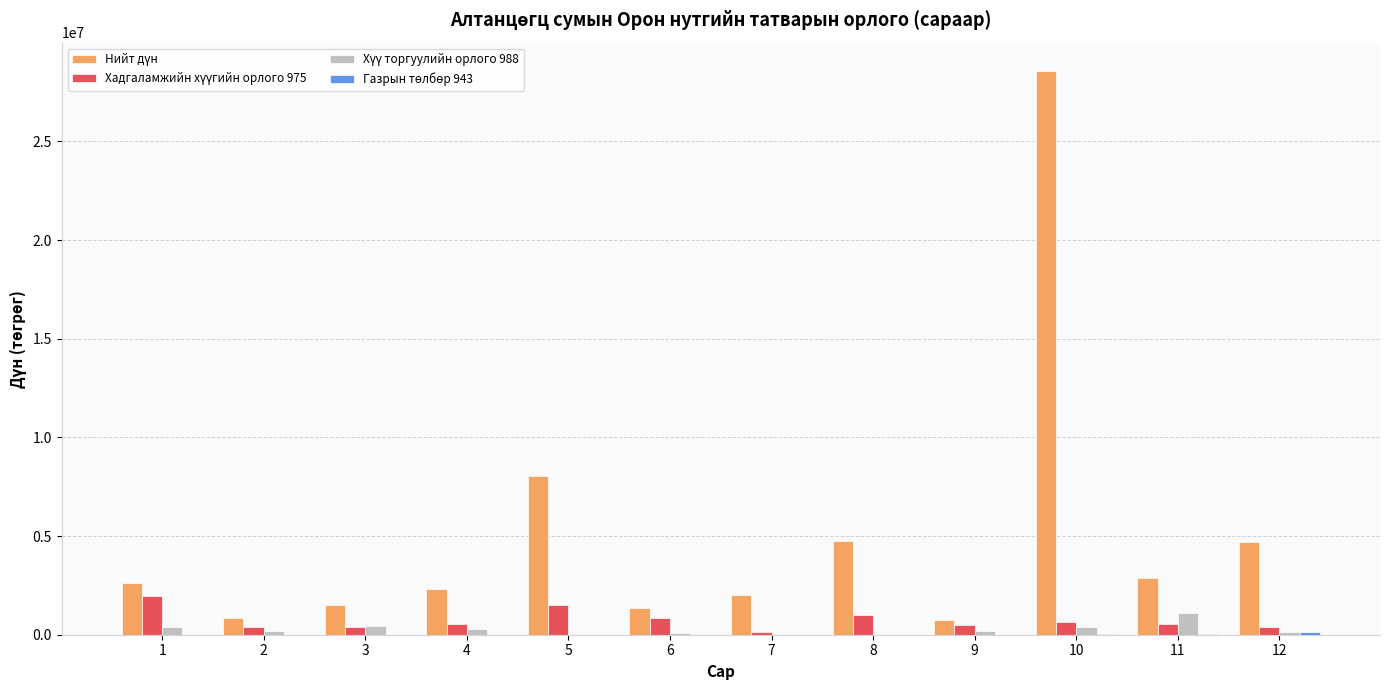

Does the chart contain stacked bars?

No